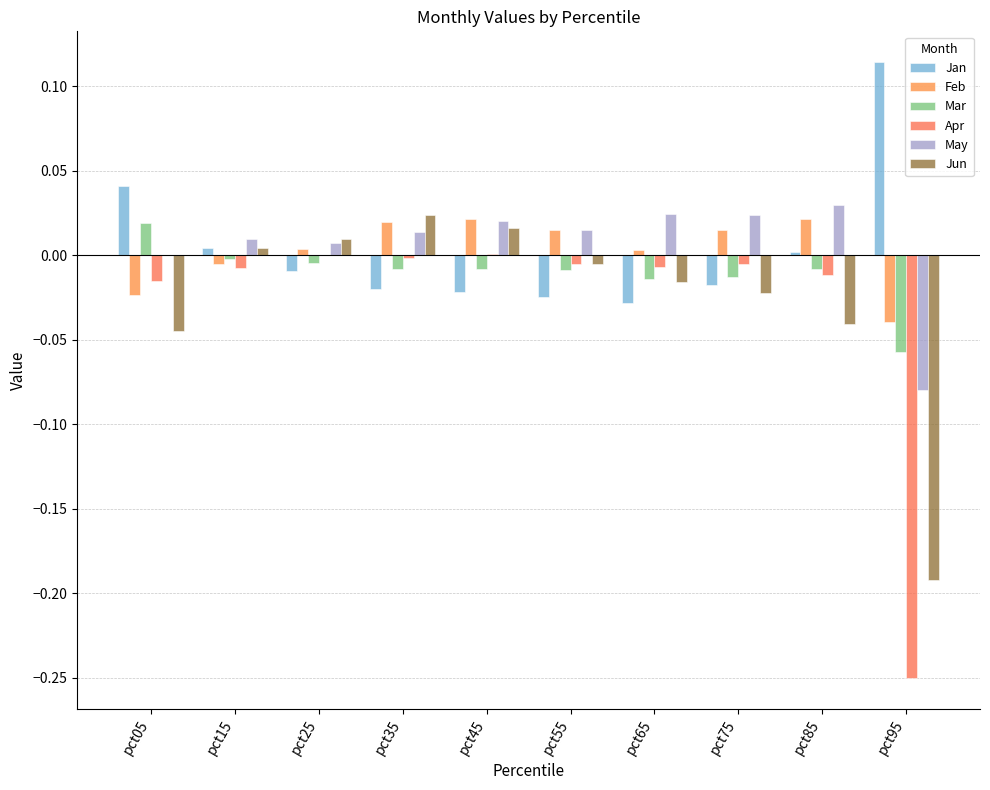

How many data points does each series have?

10